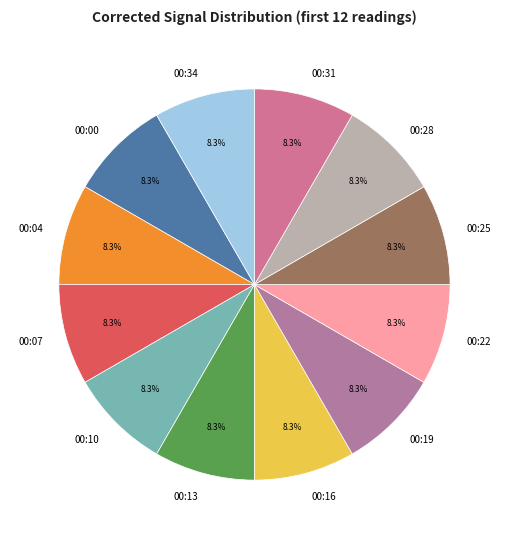

True or false: 00:31 accounts for 1% of the total.

False